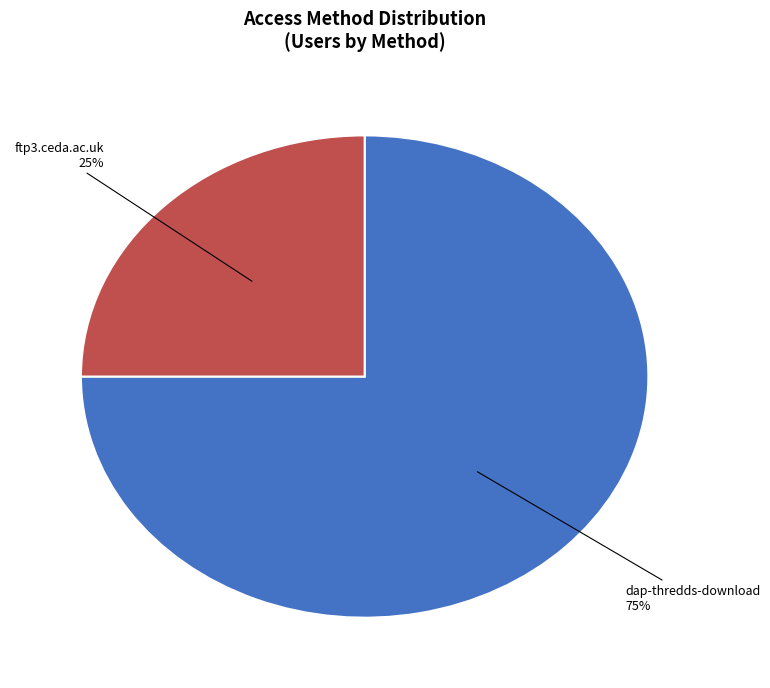

To the nearest percent, what is the difference between the largest and smallest slice percentages?

50%